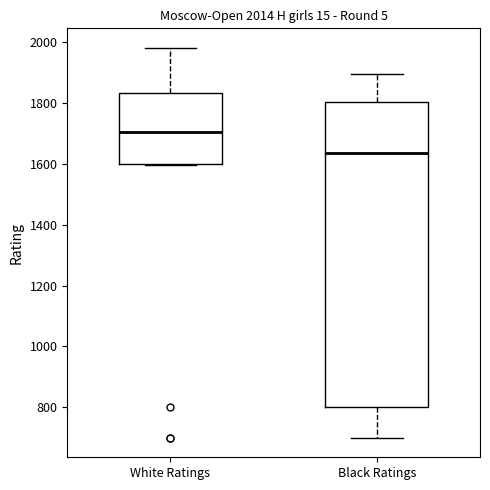

Comparing the boxes themselves (not the whiskers), which one is the tallest?

Black Ratings